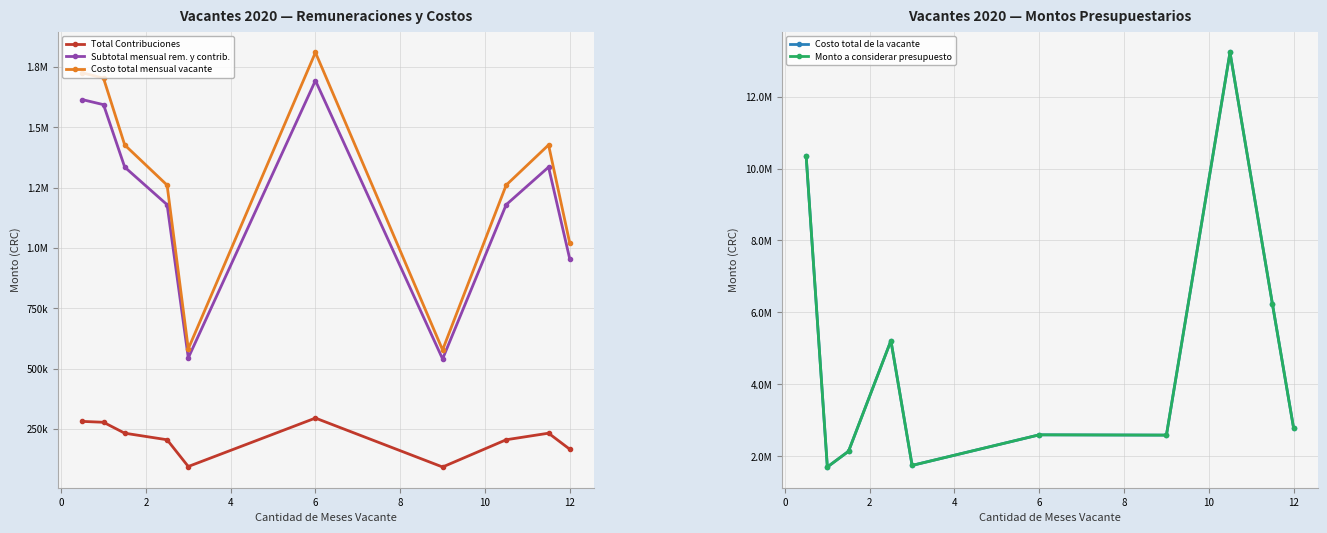

Is the value of Costo total de la vacante at 2 greater than the value of Costo total mensual vacante at 14?

Yes